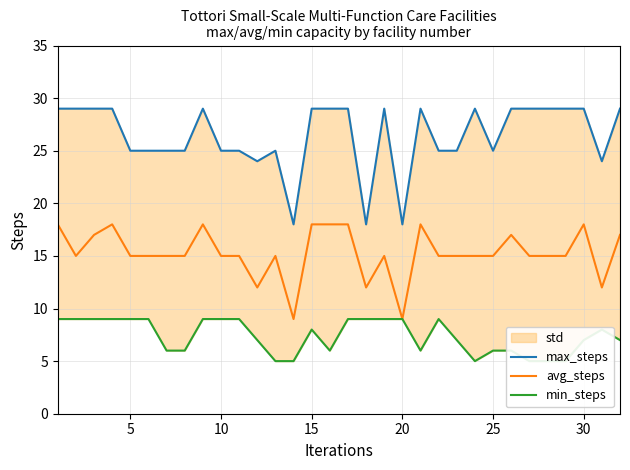

What is the smallest value displayed?

5